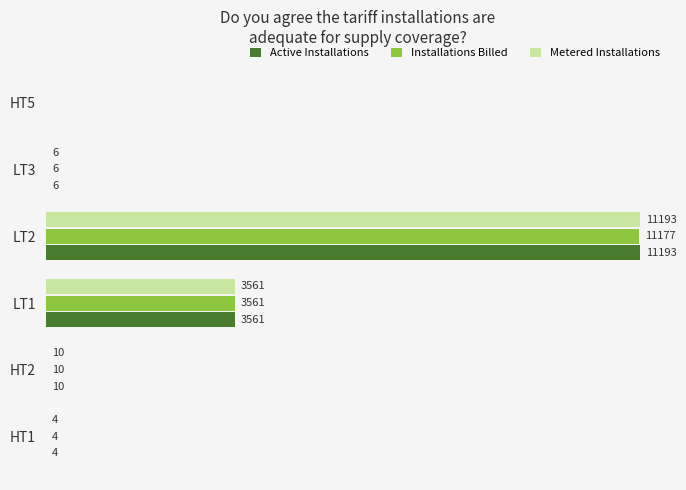

At which category does the chart reach its peak across all series?

LT2